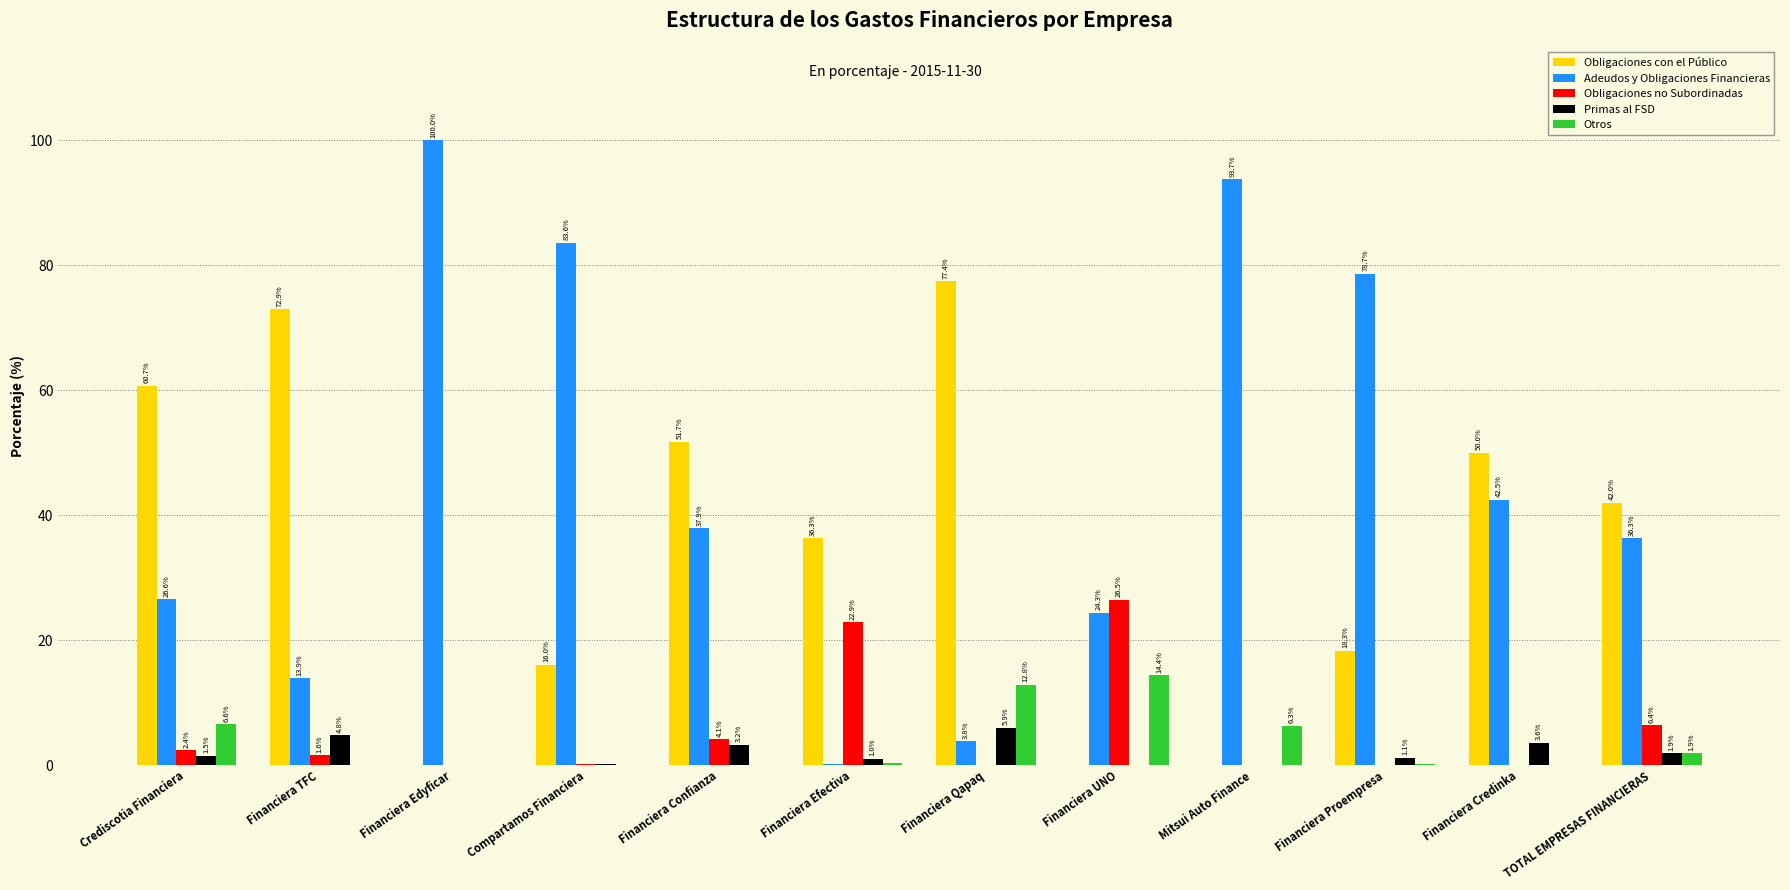

What is the sum of all Obligaciones no Subordinadas values?

64.0